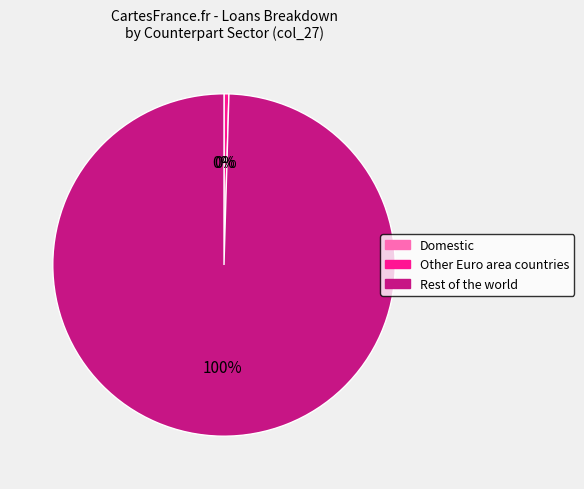

To the nearest percent, what portion does Rest of the world represent?

100%